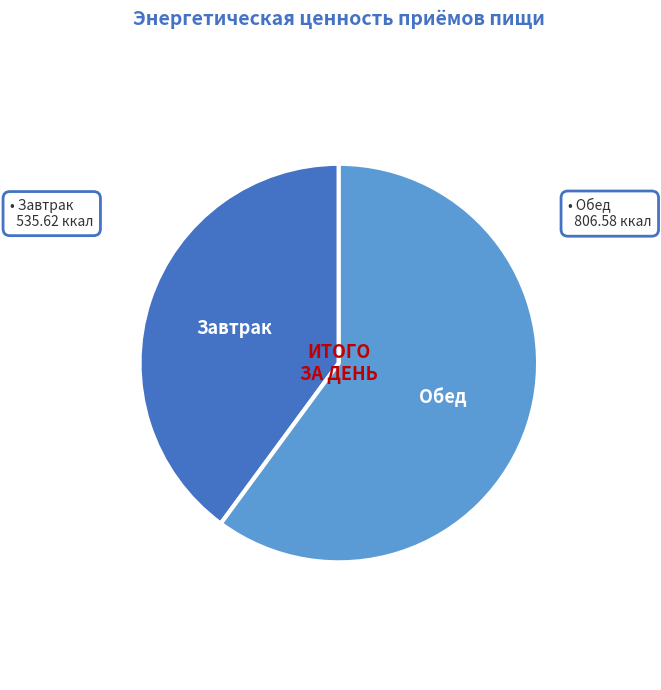

Is the sum of Обед and Завтрак greater than half?

Yes